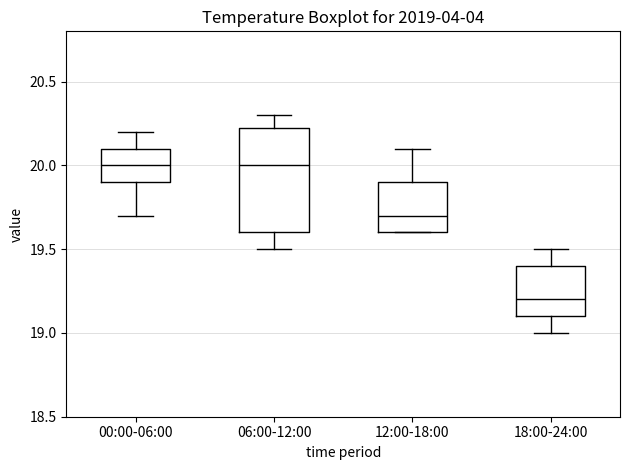

Reading left to right, read every box against the y-axis: the position of its median line, the range the box covers, and the ends of its whiskers. The values are not printed on the chart, so give them approximately, as read against the axis.

00:00-06:00: median 20.00, box 19.90 to 20.10, whiskers 19.70 to 20.20
06:00-12:00: median 20.00, box 19.60 to 20.25, whiskers 19.50 to 20.30
12:00-18:00: median 19.70, box 19.60 to 19.90, whiskers 19.60 to 20.10
18:00-24:00: median 19.20, box 19.10 to 19.40, whiskers 19.00 to 19.50